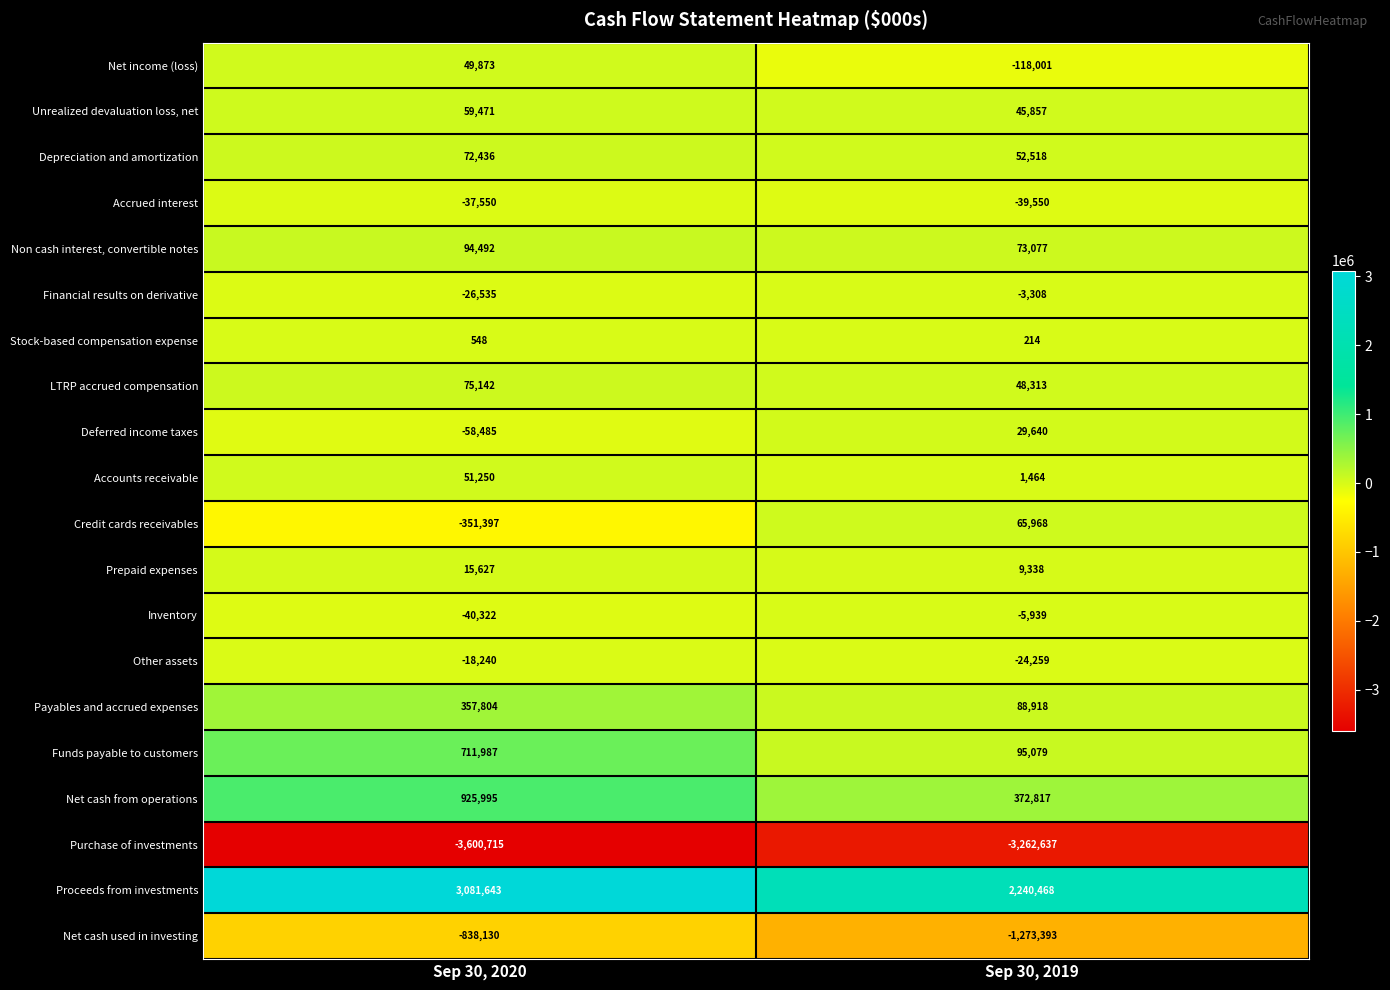

Which series has the widest spread of values?

Proceeds from investments